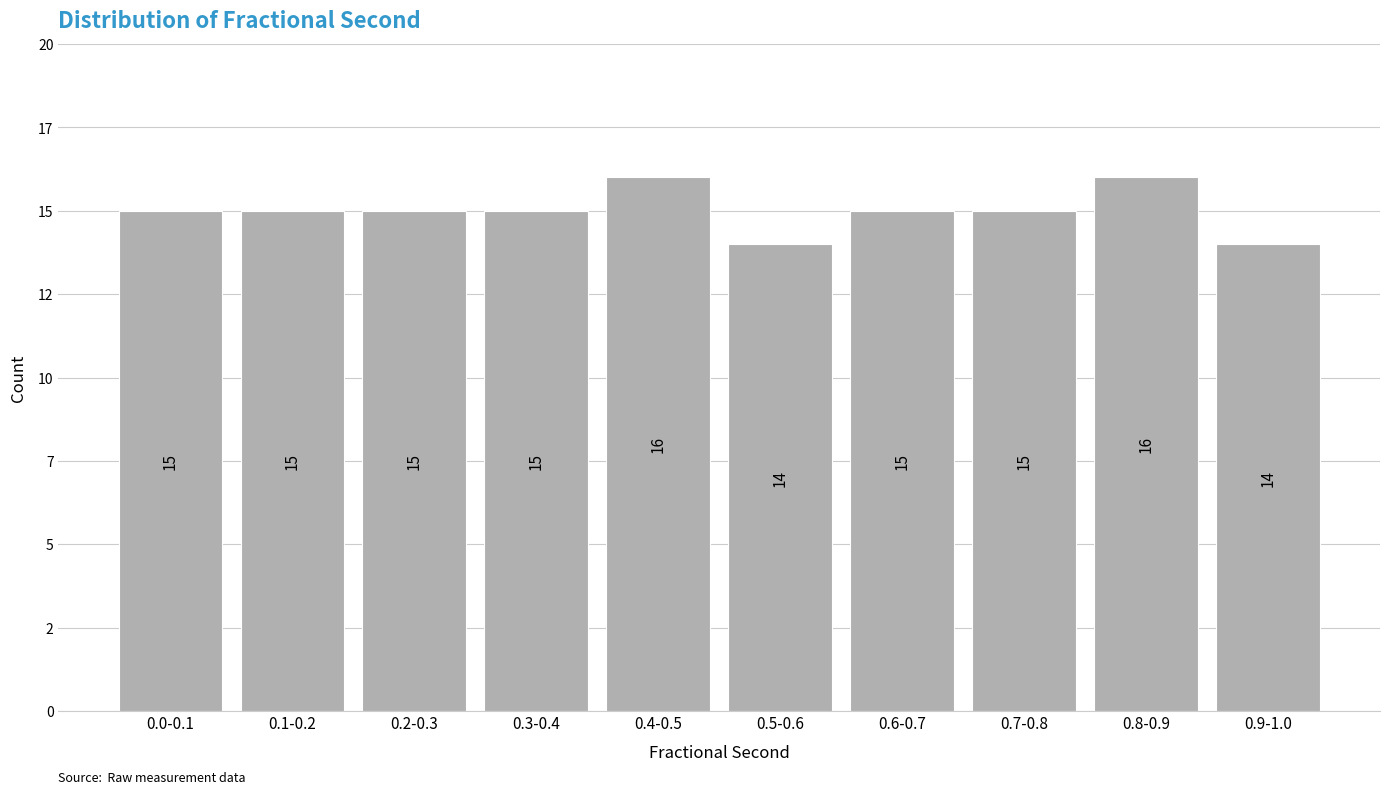

Does the chart contain any negative values?

No